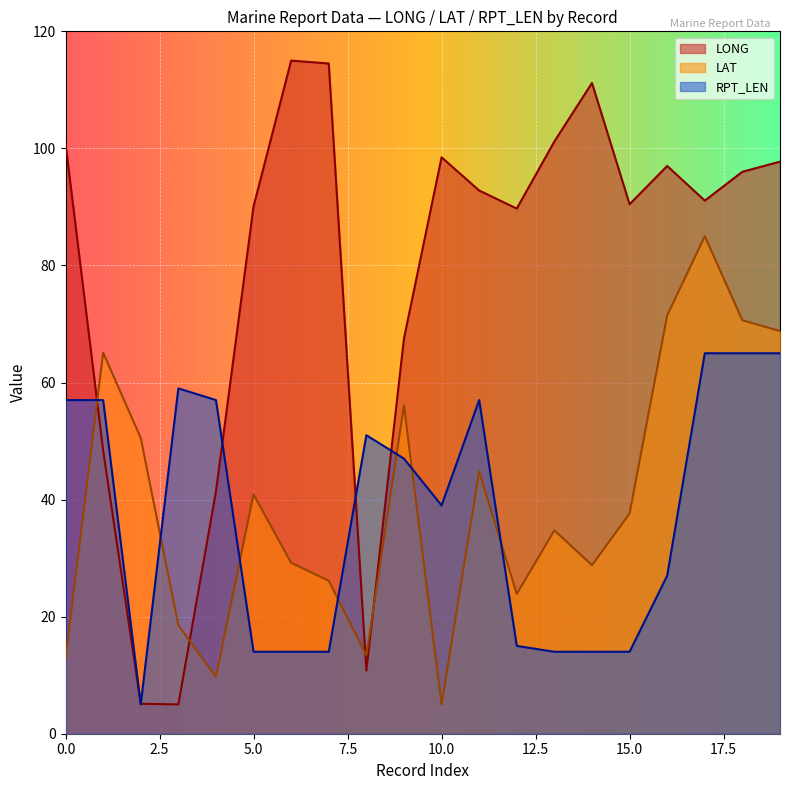

How many distinct data groups are displayed?

3